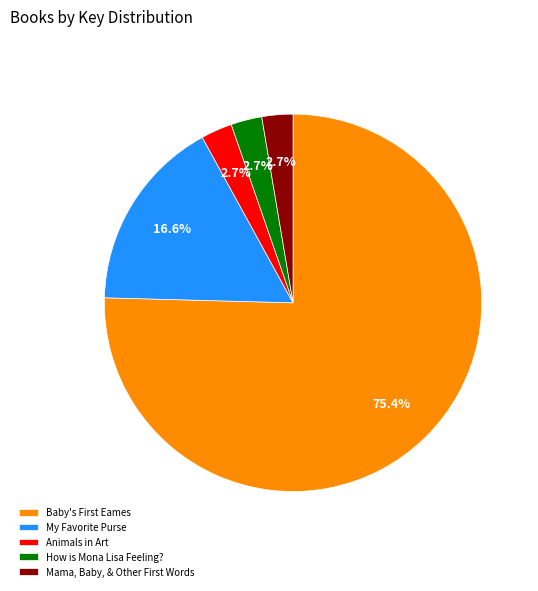

Count the number of slices in the pie.

5